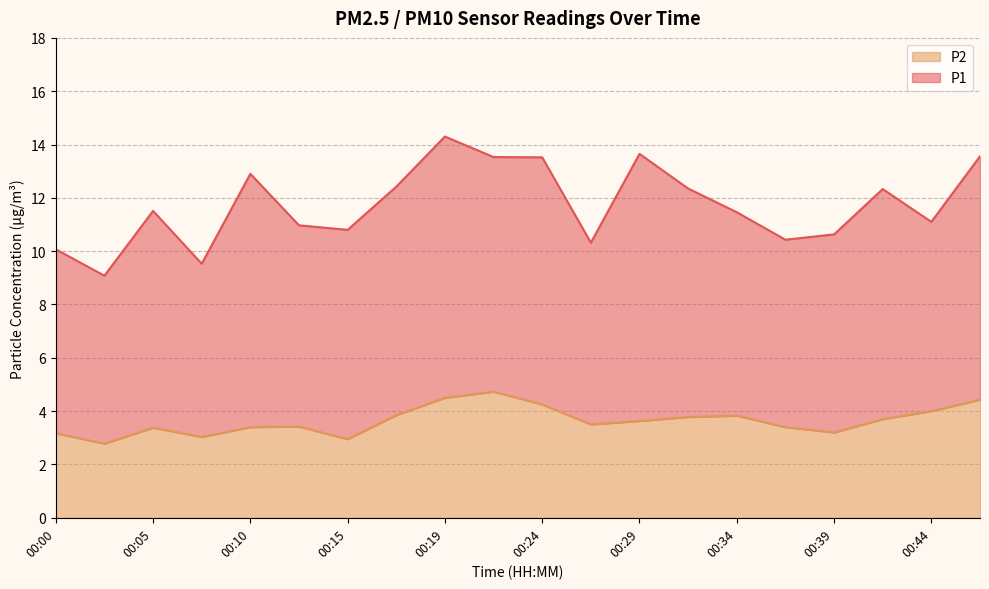

What is the value of the 5th point from the left?

3.4